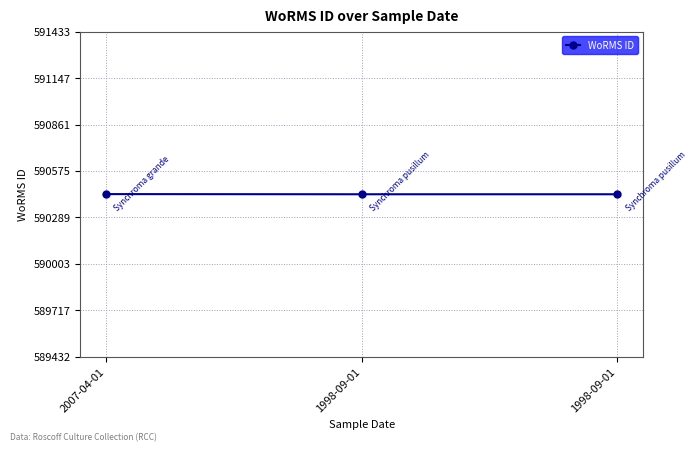

What is the change in value from 2007-04-01 to 1998-09-01?

-1